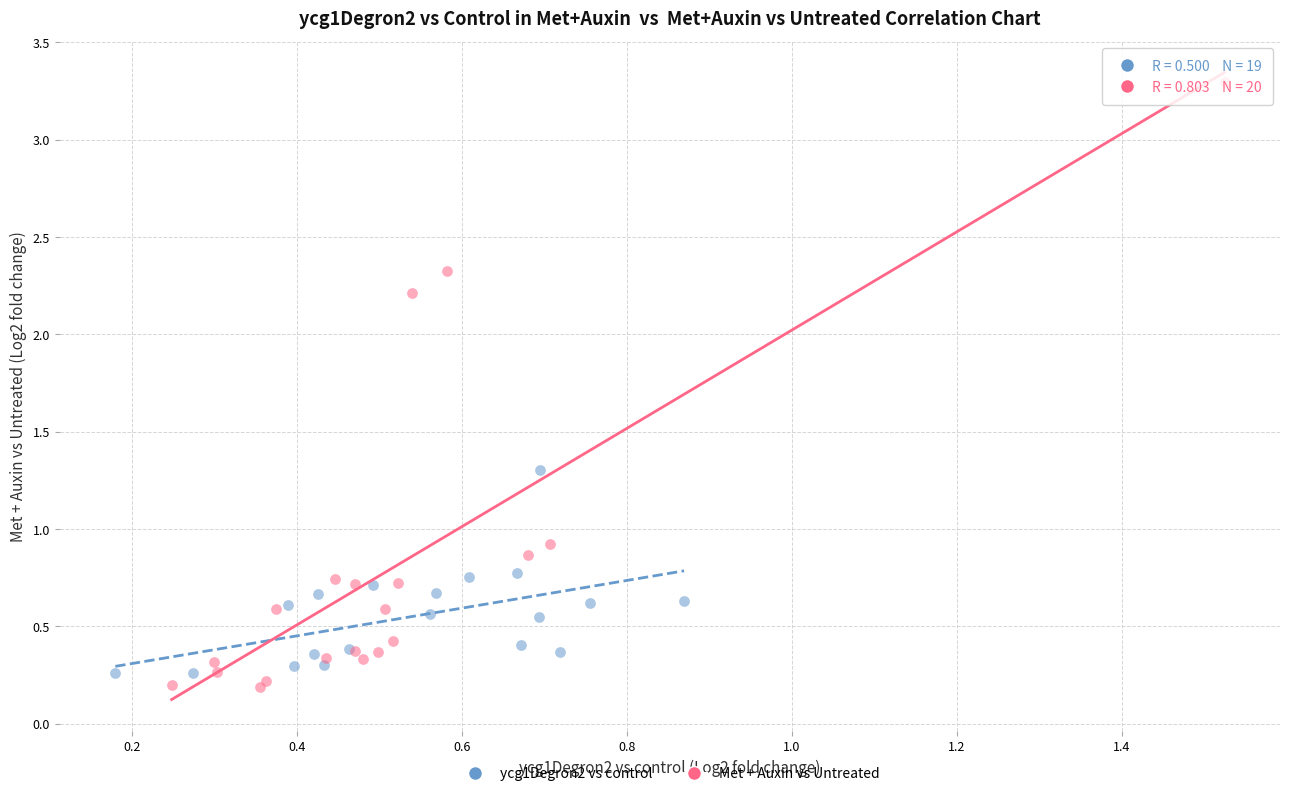

Which series contains the highest Y value?

Met + Auxin vs Untreated